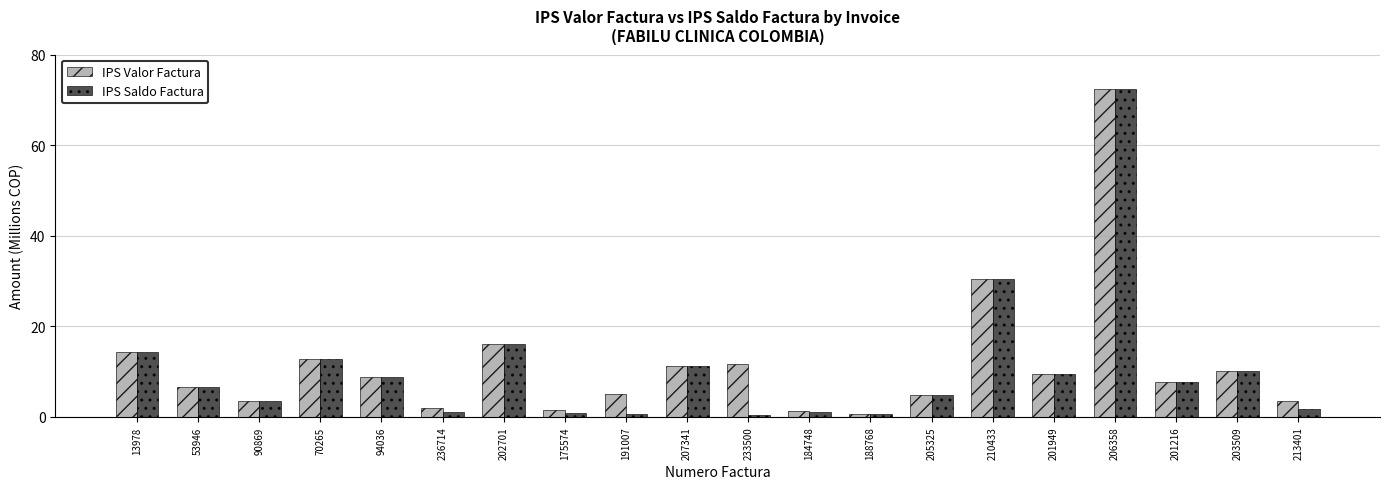

What is the difference between the second highest and minimum values in the IPS Valor Factura series?

29.8